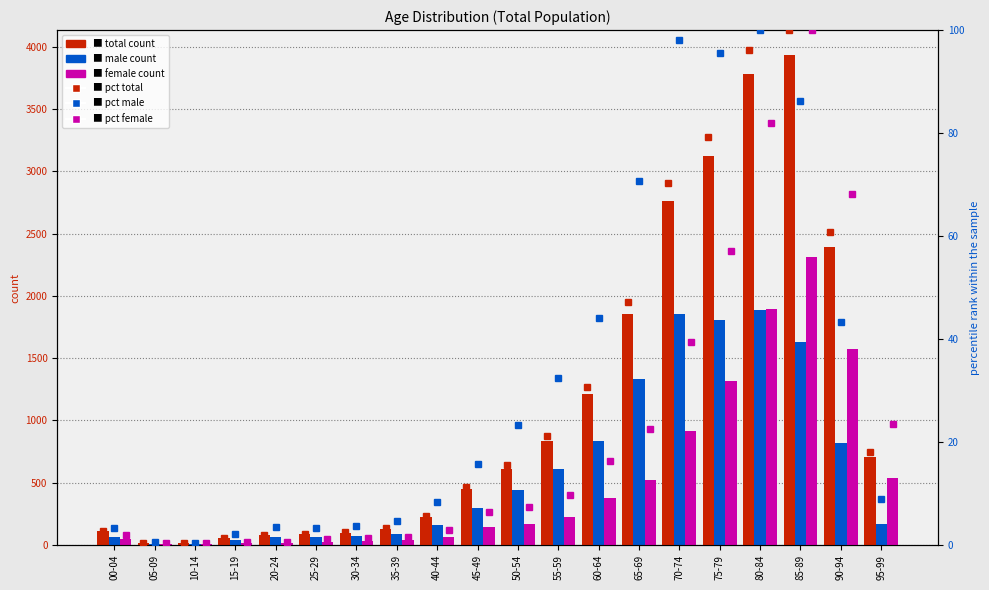

At how many categories does at least one series exceed 3646?

2